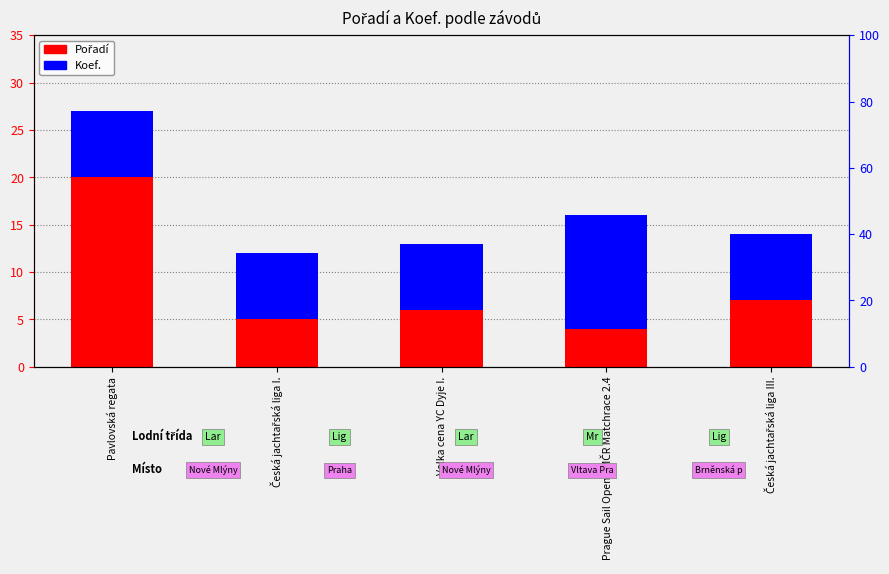

Which label corresponds to the largest value in the chart?

Pavlovská regata